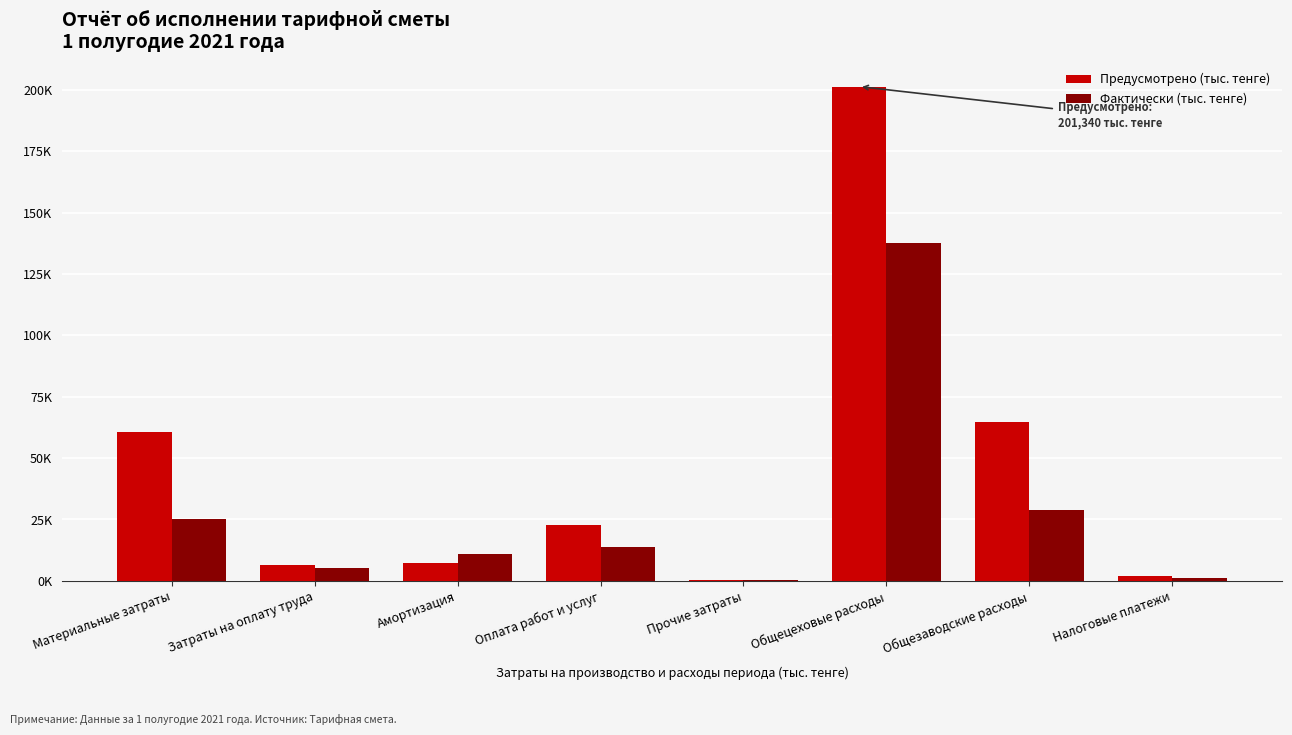

Is the value of Фактически (тыс. тенге) at Оплата работ и услуг greater than the value of Предусмотрено (тыс. тенге) at Оплата работ и услуг?

No